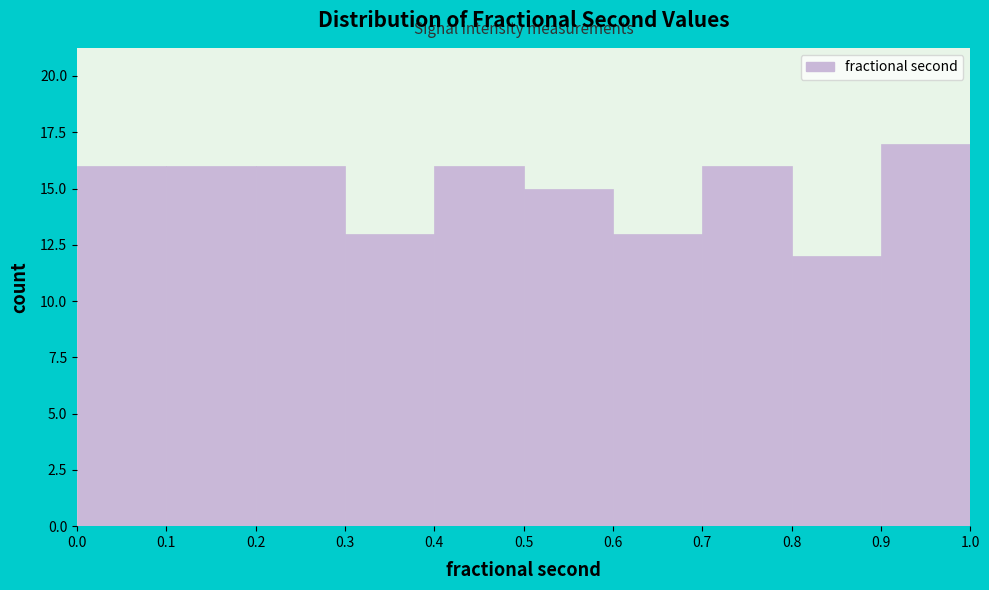

How tall is the bar that spans 0.4 to 0.5 on the x-axis? The values are not printed on the chart, so give them approximately, as read against the axis.

16